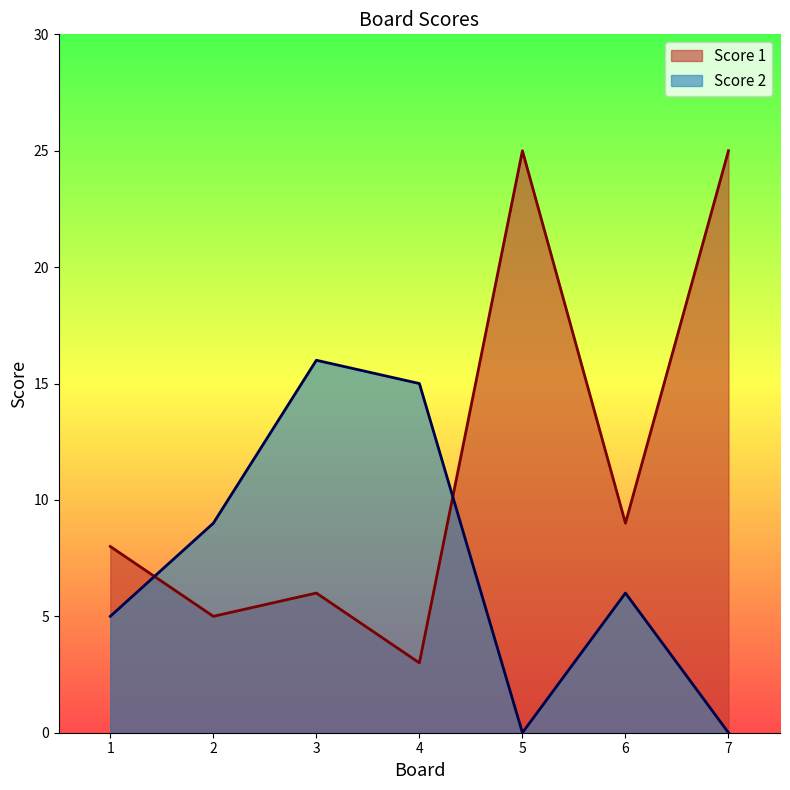

Between 1 and 6, which series saw the biggest shift?

Score 1